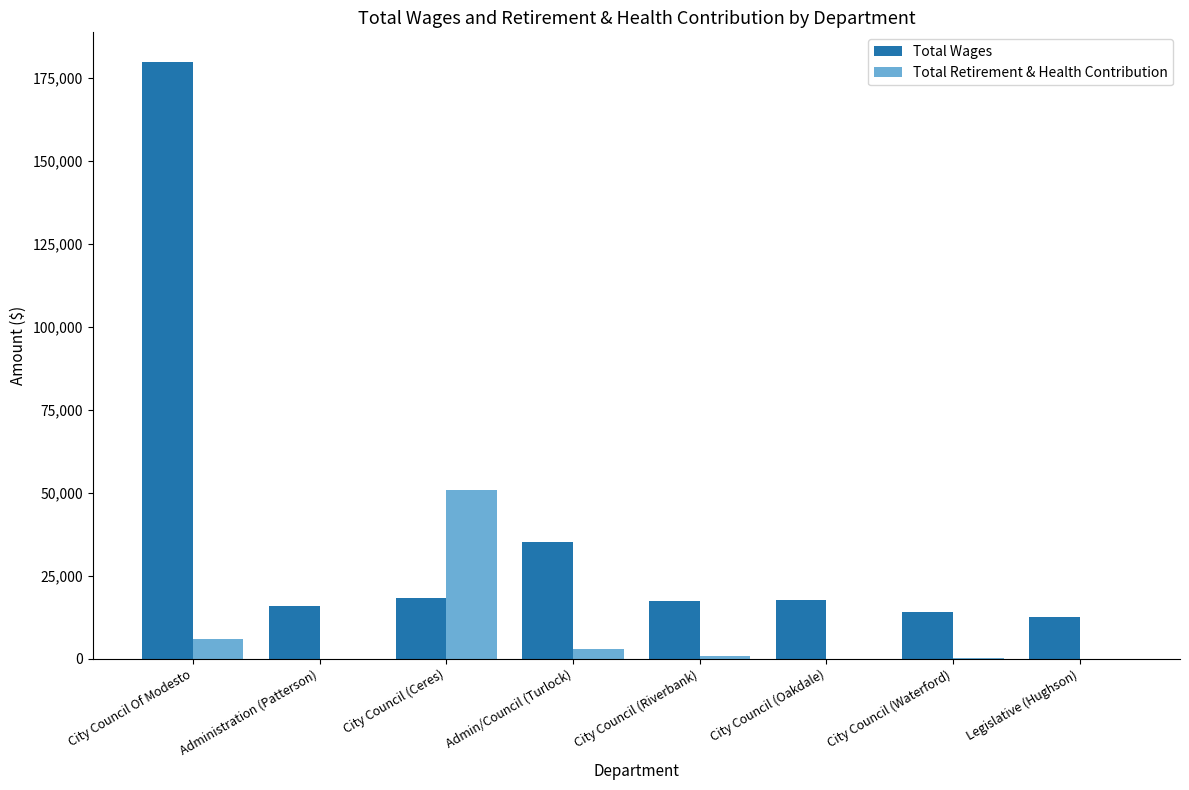

How many groups of bars are there?

8